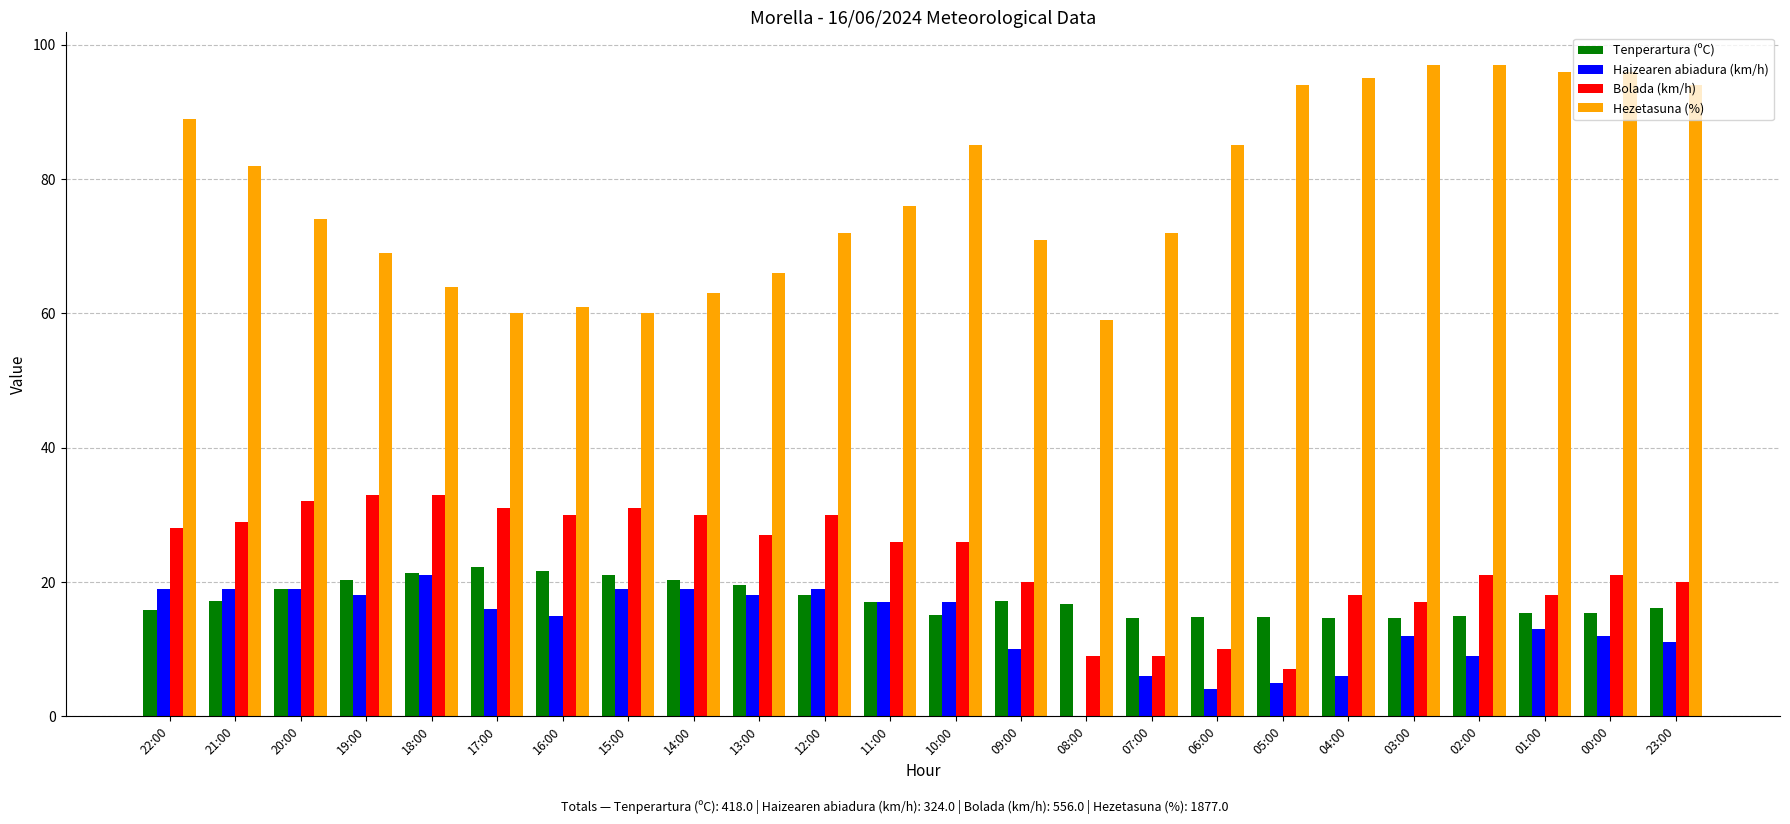

What is the maximum value shown in the chart?

97.0